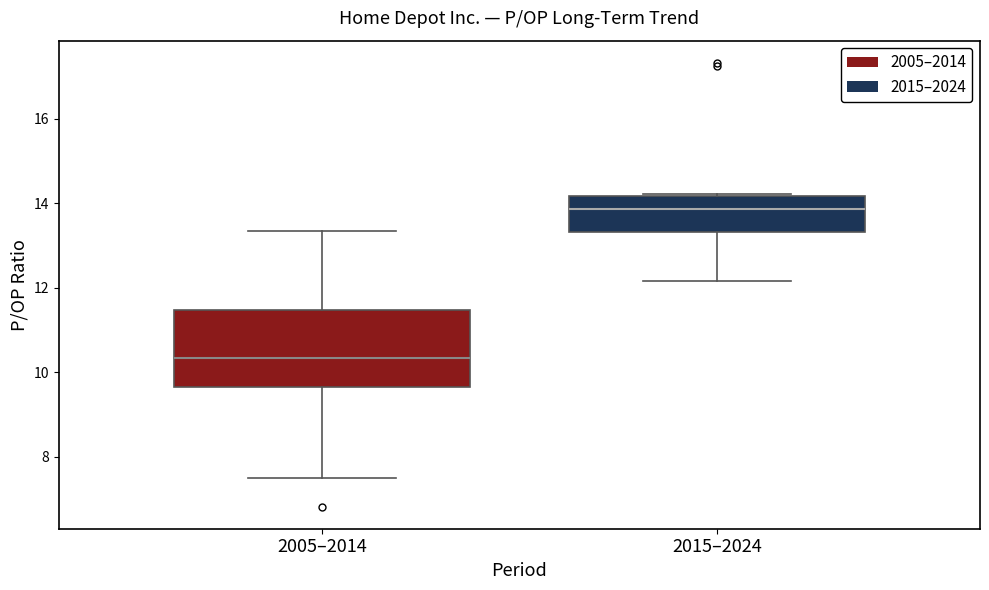

Comparing the boxes themselves (not the whiskers), which one is the tallest?

2005–2014